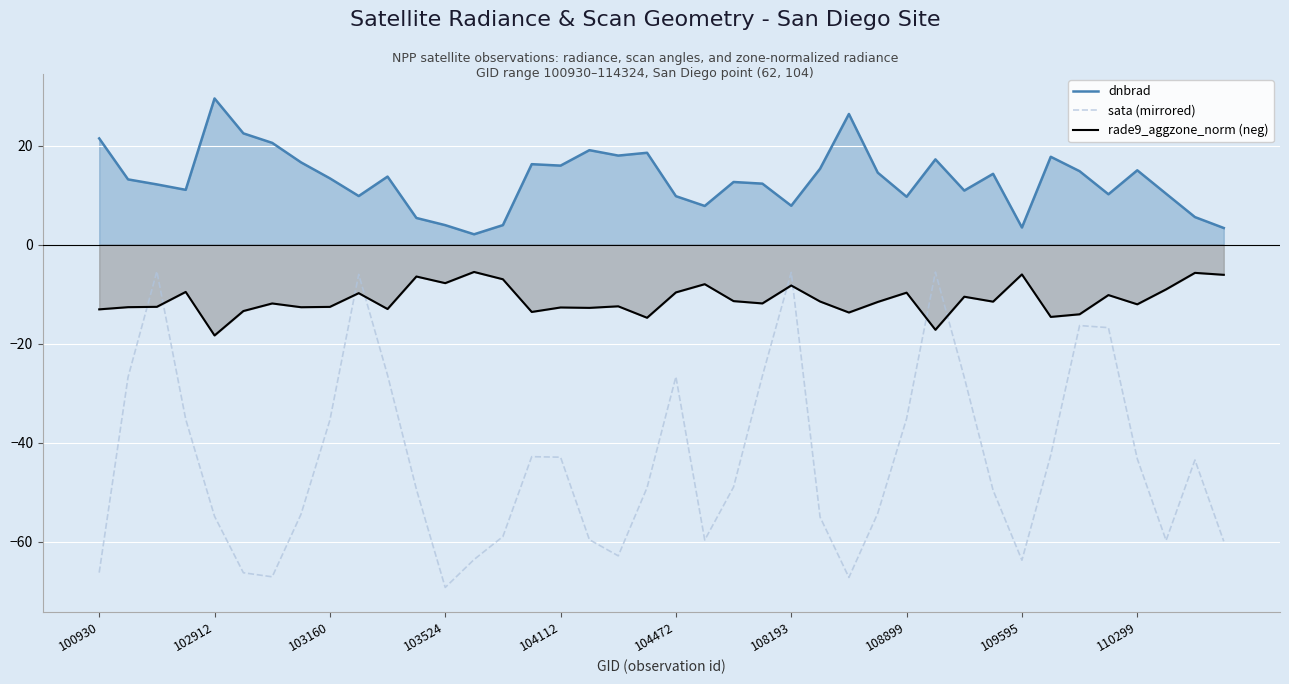

At 25, list the series in order from largest to smallest.

dnbrad, rade9_aggzone_norm (neg), sata (mirrored)